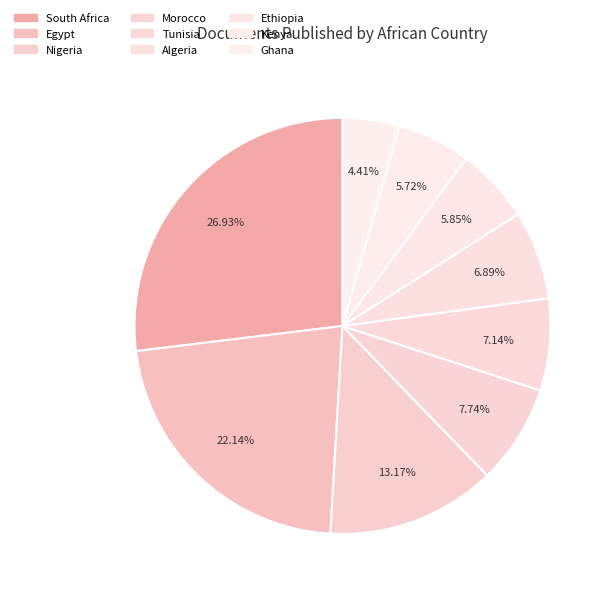

To the nearest percent, what is the difference between the Egypt and Algeria slice percentages?

15%